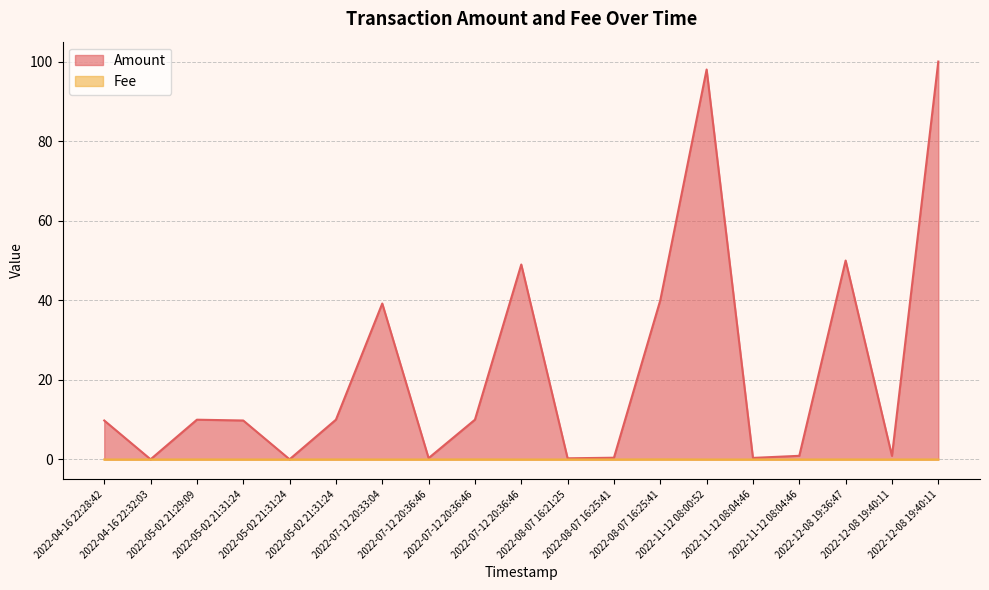

Between 2022-08-07 16:25:41 and 2022-04-16 22:28:42, which is larger?

2022-04-16 22:28:42